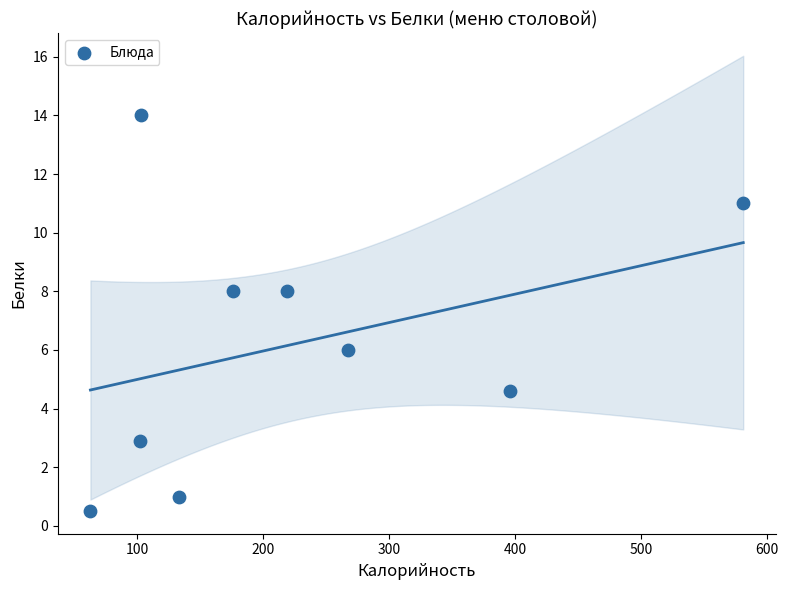

What is the average Y value?

6.2